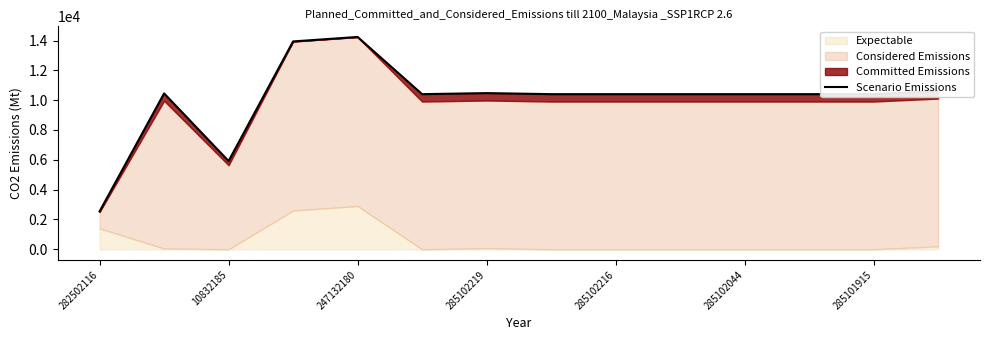

What is the approximate value at 285102044?

10403.9